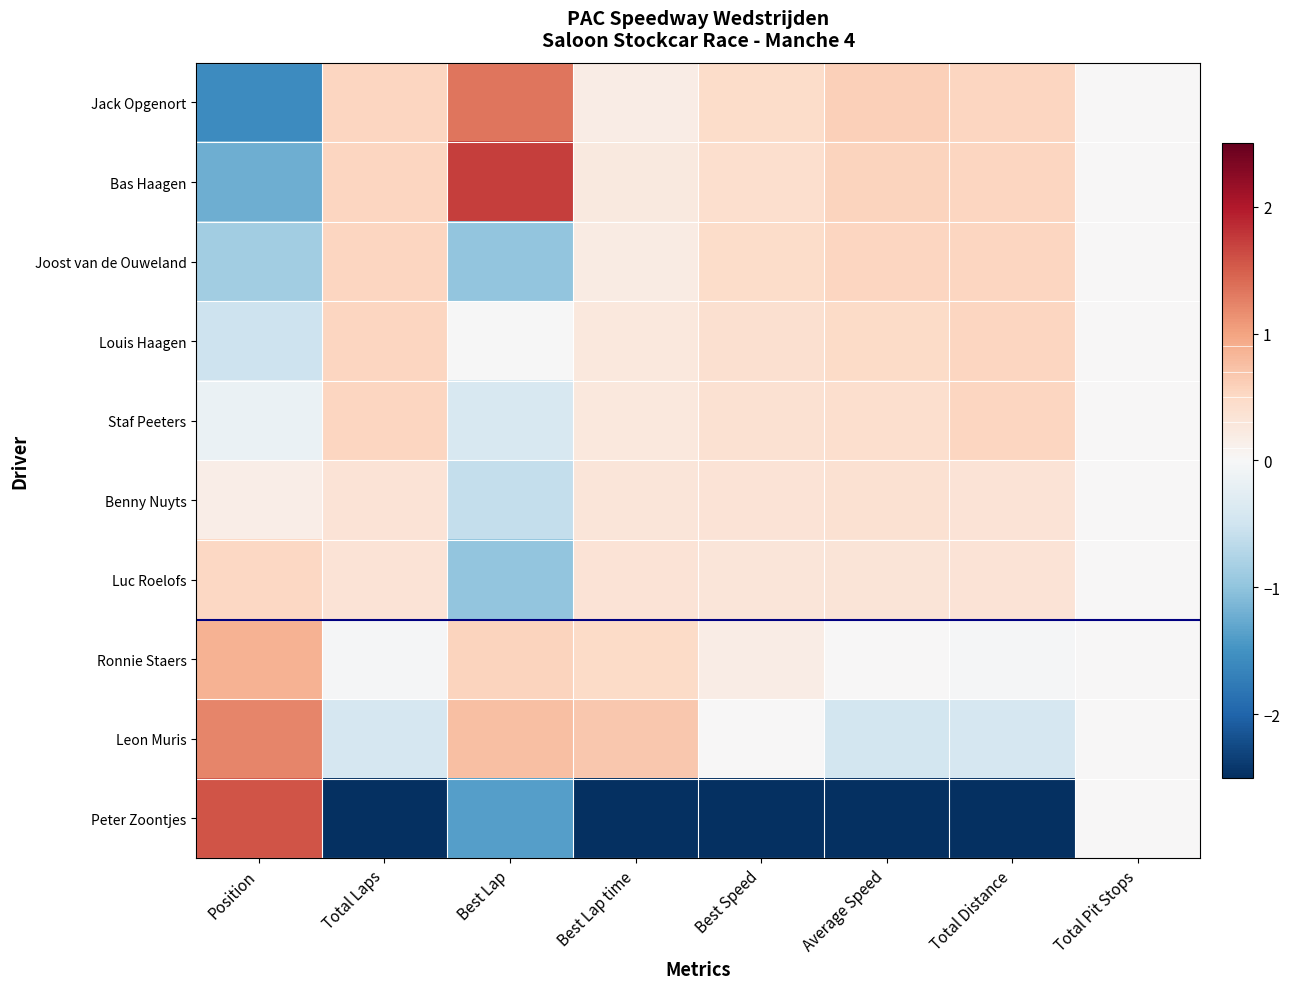

Reading left to right, extract all data points from this chart.

Jack Opgenort: Position=-1.6	Total Laps=0.5	Best Lap=1.3	Best Lap time=0.2	Best Speed=0.5	Average Speed=0.6	Total Distance=0.5	Total Pit Stops=0.0
Bas Haagen: Position=-1.2	Total Laps=0.5	Best Lap=1.7	Best Lap time=0.2	Best Speed=0.4	Average Speed=0.6	Total Distance=0.5	Total Pit Stops=0.0
Joost van de Ouweland: Position=-0.9	Total Laps=0.5	Best Lap=-1.0	Best Lap time=0.2	Best Speed=0.5	Average Speed=0.5	Total Distance=0.5	Total Pit Stops=0.0
Louis Haagen: Position=-0.5	Total Laps=0.5	Best Lap=-0.0	Best Lap time=0.3	Best Speed=0.4	Average Speed=0.5	Total Distance=0.5	Total Pit Stops=0.0
Staf Peeters: Position=-0.2	Total Laps=0.5	Best Lap=-0.4	Best Lap time=0.3	Best Speed=0.4	Average Speed=0.4	Total Distance=0.5	Total Pit Stops=0.0
Benny Nuyts: Position=0.2	Total Laps=0.3	Best Lap=-0.6	Best Lap time=0.3	Best Speed=0.4	Average Speed=0.4	Total Distance=0.3	Total Pit Stops=0.0
Luc Roelofs: Position=0.5	Total Laps=0.3	Best Lap=-1.0	Best Lap time=0.3	Best Speed=0.3	Average Speed=0.3	Total Distance=0.3	Total Pit Stops=0.0
Ronnie Staers: Position=0.9	Total Laps=-0.0	Best Lap=0.6	Best Lap time=0.5	Best Speed=0.2	Average Speed=0.0	Total Distance=-0.0	Total Pit Stops=0.0
Leon Muris: Position=1.2	Total Laps=-0.4	Best Lap=0.8	Best Lap time=0.7	Best Speed=0.0	Average Speed=-0.5	Total Distance=-0.4	Total Pit Stops=0.0
Peter Zoontjes: Position=1.6	Total Laps=-2.9	Best Lap=-1.4	Best Lap time=-3.0	Best Speed=-3.0	Average Speed=-2.9	Total Distance=-2.9	Total Pit Stops=0.0